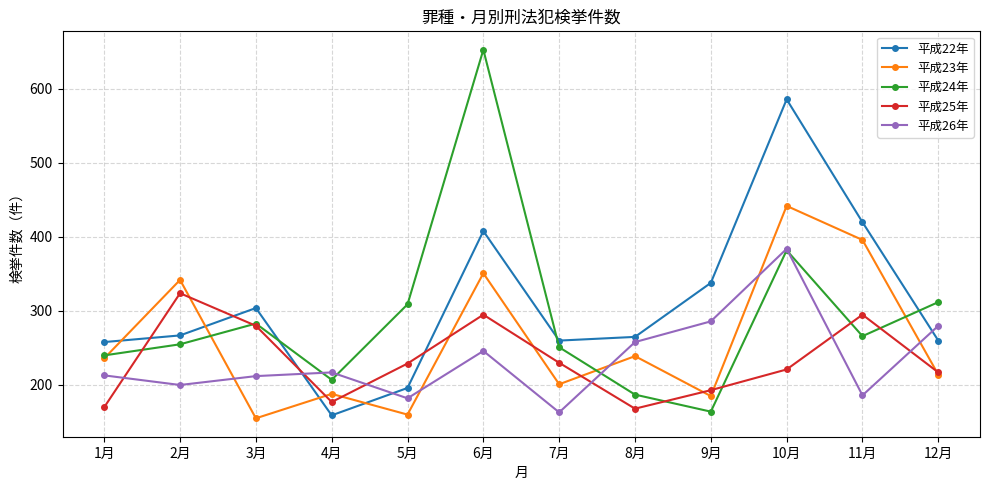

Where is 平成23年 nearest to the value 298?

2月